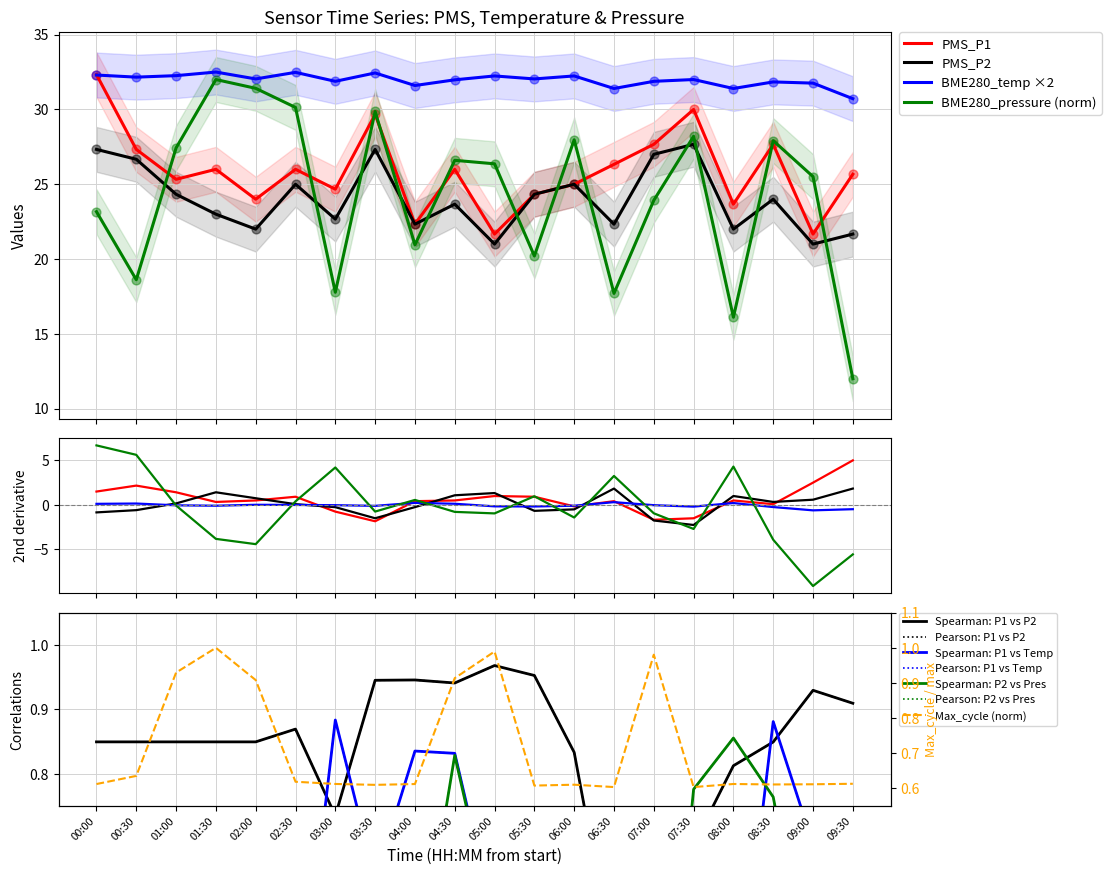

Which series contains the highest Y value?

BME280_temperature